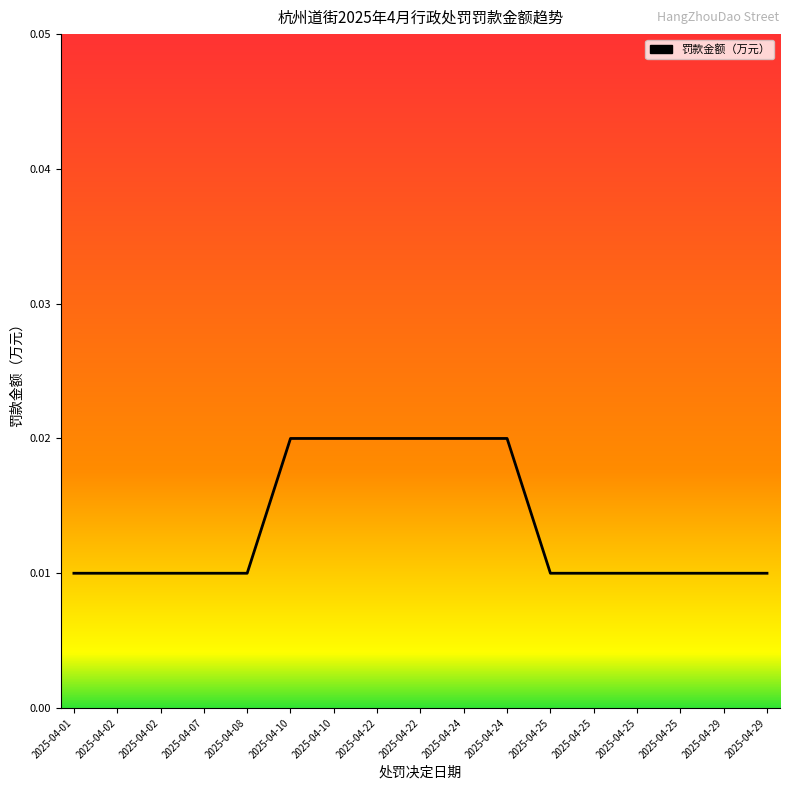

List the labels in order of value, smallest first.

2025-04-01, 2025-04-02, 2025-04-02, 2025-04-07, 2025-04-08, 2025-04-25, 2025-04-25, 2025-04-25, 2025-04-25, 2025-04-29, 2025-04-29, 2025-04-10, 2025-04-10, 2025-04-22, 2025-04-22, 2025-04-24, 2025-04-24